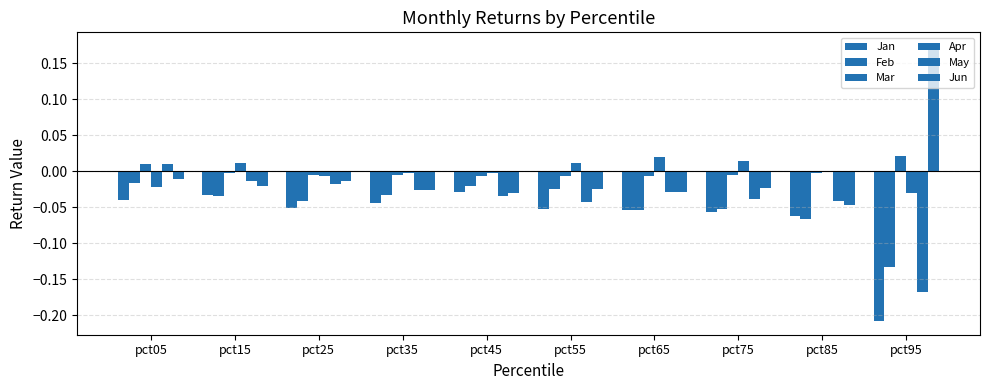

Count the number of categories in the chart.

10